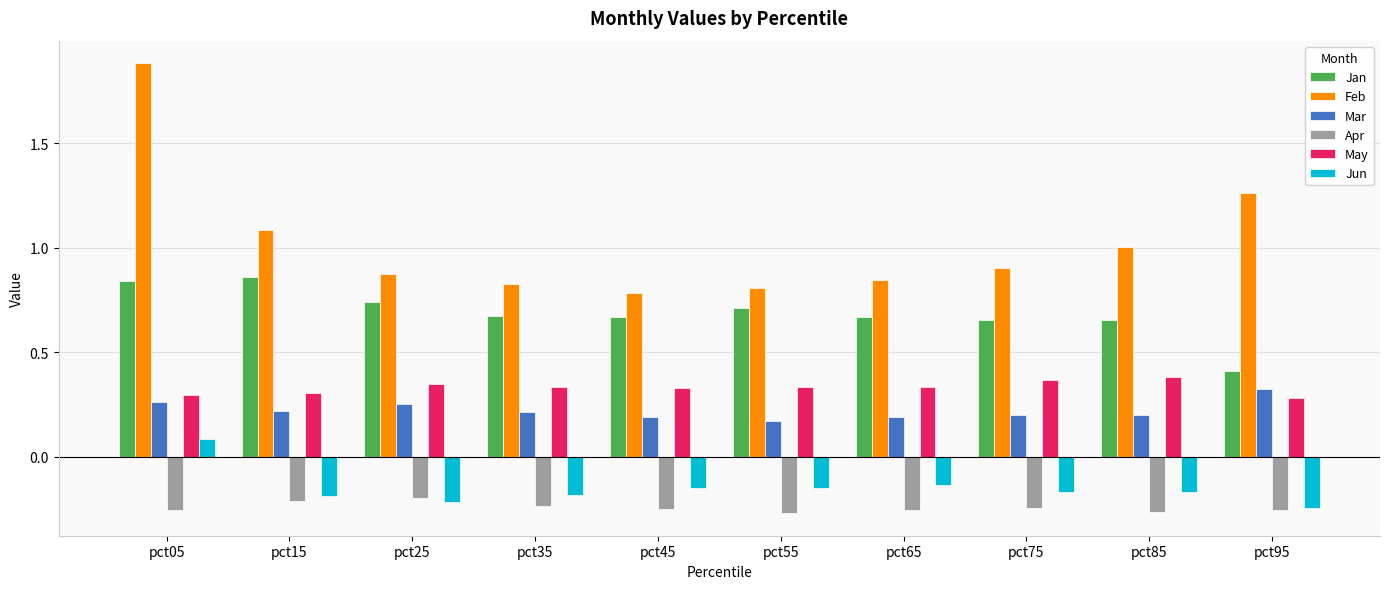

At which category is the sum across all series the highest?

pct05